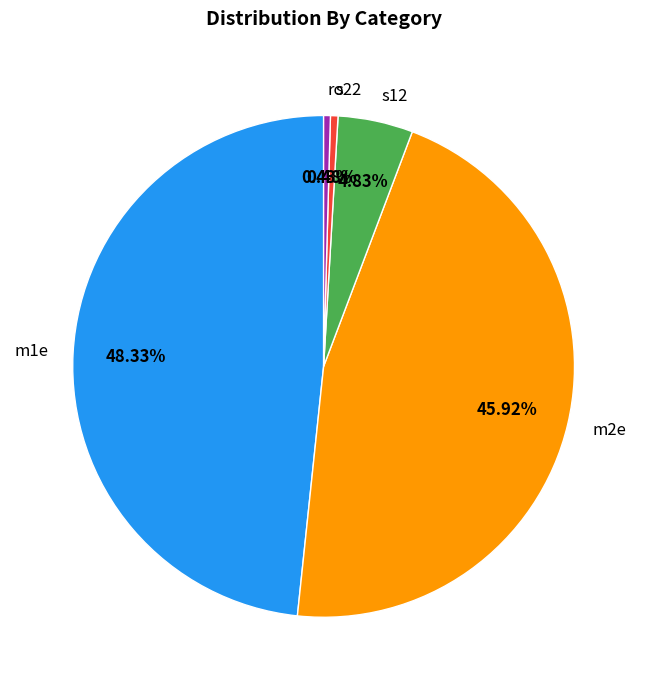

What is the total percentage of s12 and m1e?

53.2%